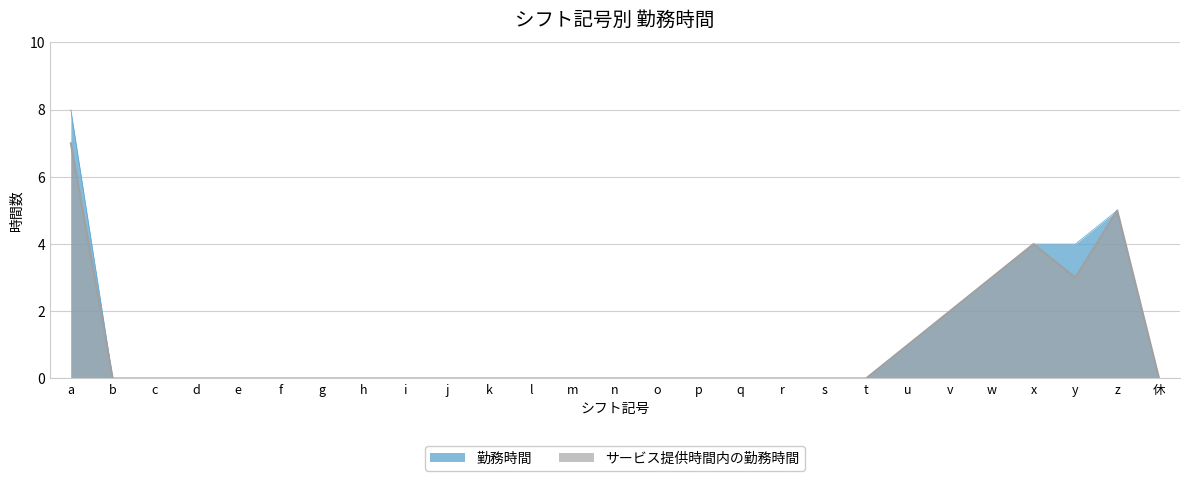

Which series has the largest total across all categories?

勤務時間